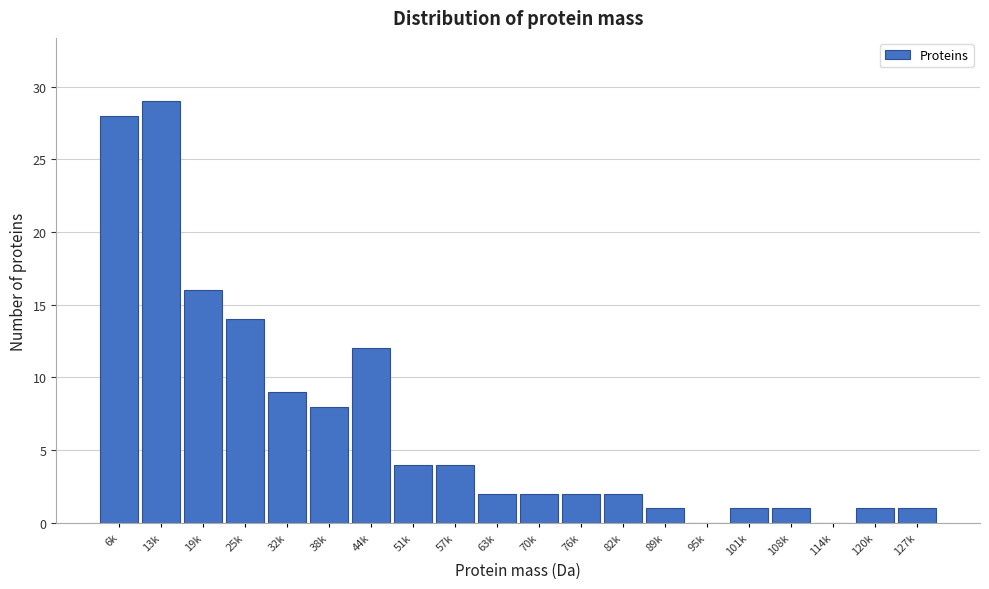

Reading left to right, list all the values displayed in this chart.

6k=28	13k=29	19k=16	25k=14	32k=9	38k=8	44k=12	51k=4	57k=4	63k=2	70k=2	76k=2	82k=2	89k=1	95k=0	101k=1	108k=1	114k=0	120k=1	127k=1